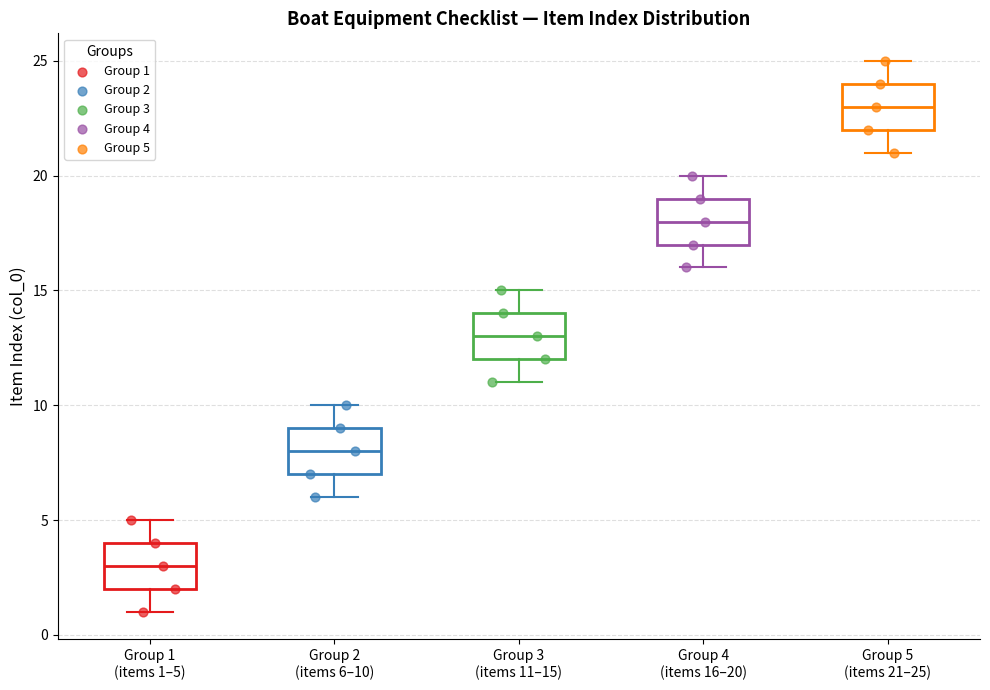

Where does the median line of the box for Group 1 (items 1–5) sit on the y-axis? The values are not printed on the chart, so give them approximately, as read against the axis.

3